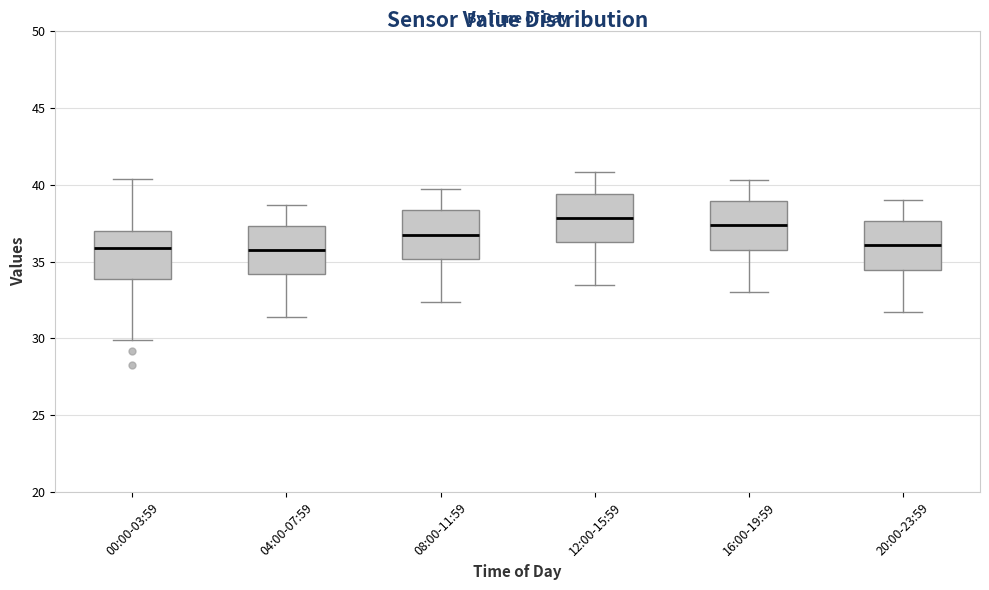

Reading left to right, transcribe this box plot: for each box, give where its median line is, the range the box spans, and where its two whiskers end, as read against the y-axis. The values are not printed on the chart, so give them approximately, as read against the axis.

00:00-03:59: median 36.0, box 34.0 to 37.0, whiskers 30.0 to 40.5
04:00-07:59: median 36.0, box 34.0 to 37.5, whiskers 31.5 to 38.5
08:00-11:59: median 37.0, box 35.0 to 38.5, whiskers 32.5 to 39.5
12:00-15:59: median 38.0, box 36.5 to 39.5, whiskers 33.5 to 41.0
16:00-19:59: median 37.5, box 36.0 to 39.0, whiskers 33.0 to 40.5
20:00-23:59: median 36.0, box 34.5 to 37.5, whiskers 31.5 to 39.0